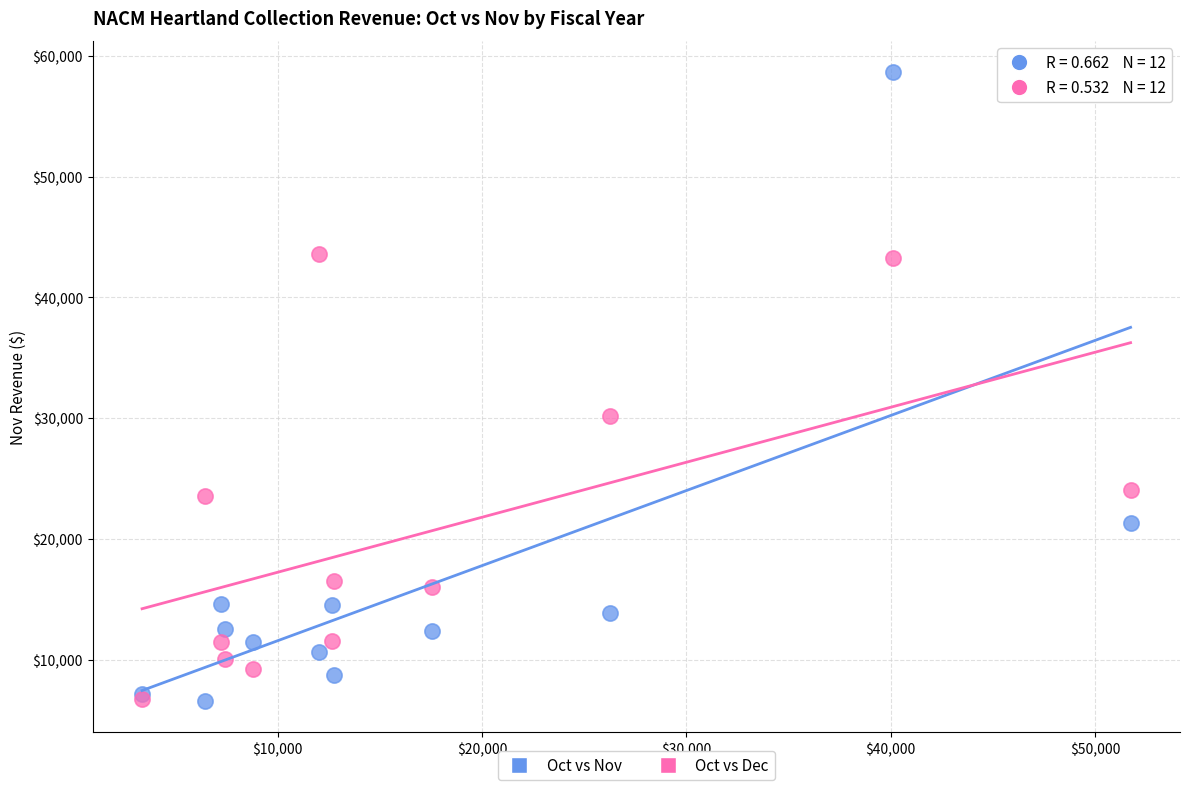

Across all series, what Y value is closest to 32617?

30204.5